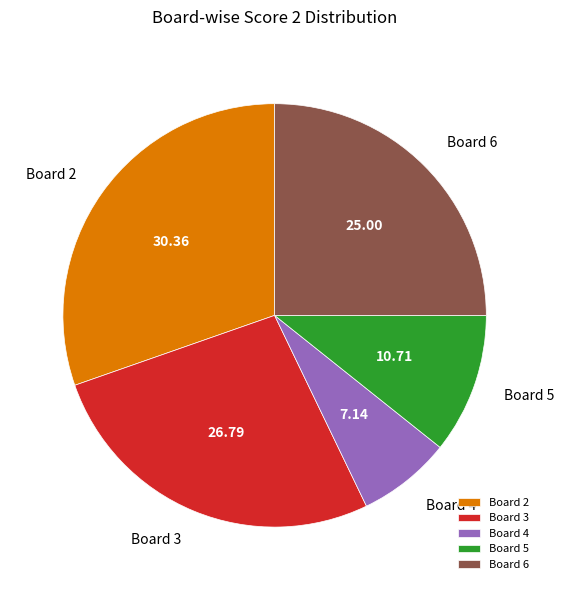

Between Board 3 and Board 5, which is larger?

Board 3